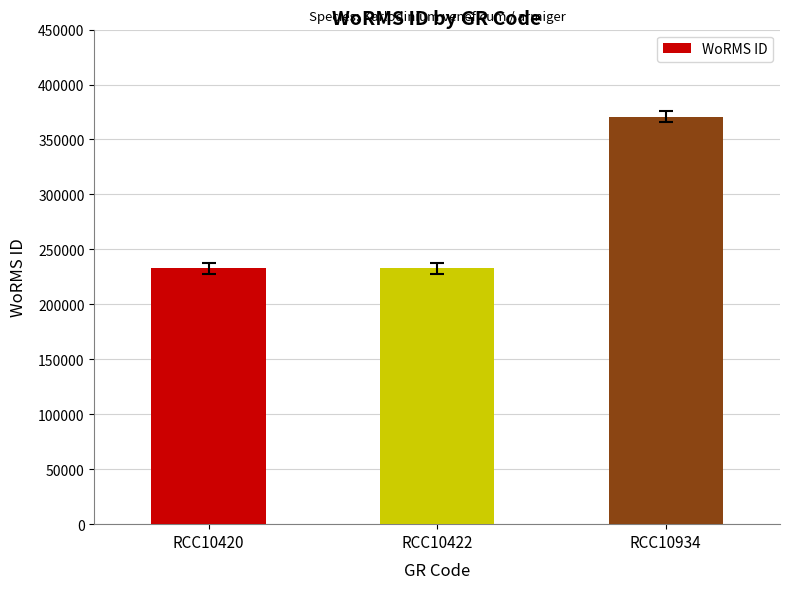

Count the values in the range 233037 to 370510.

3